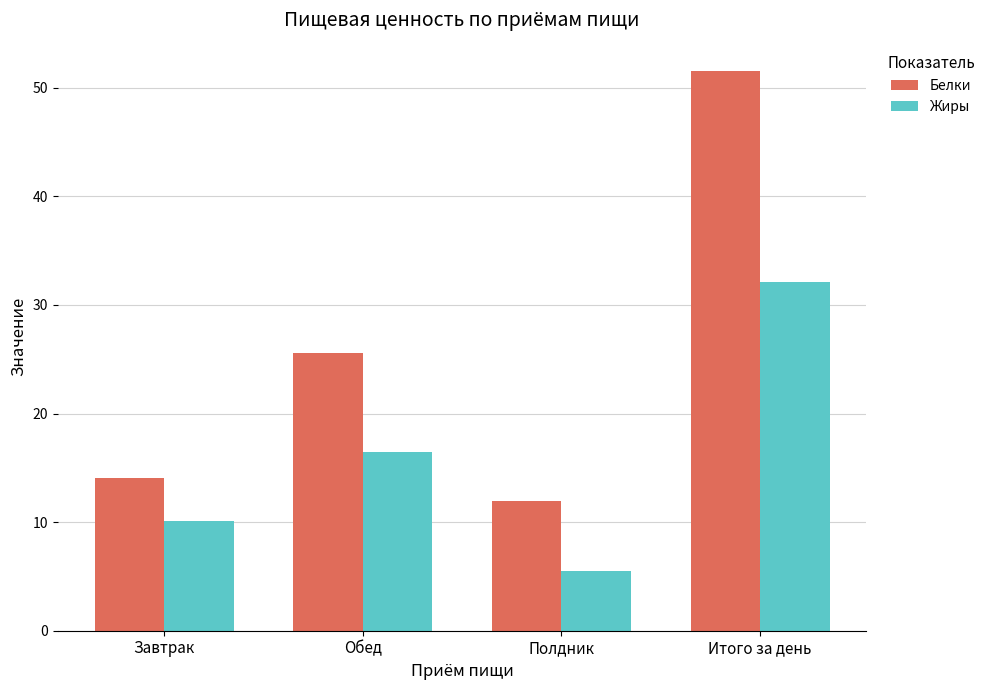

What is the lowest value of the Белки series?

11.9